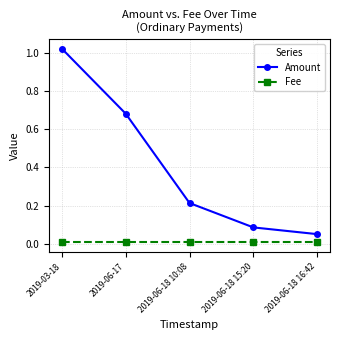

What is the label of the 2nd point from the right?

2019-06-18 15:20